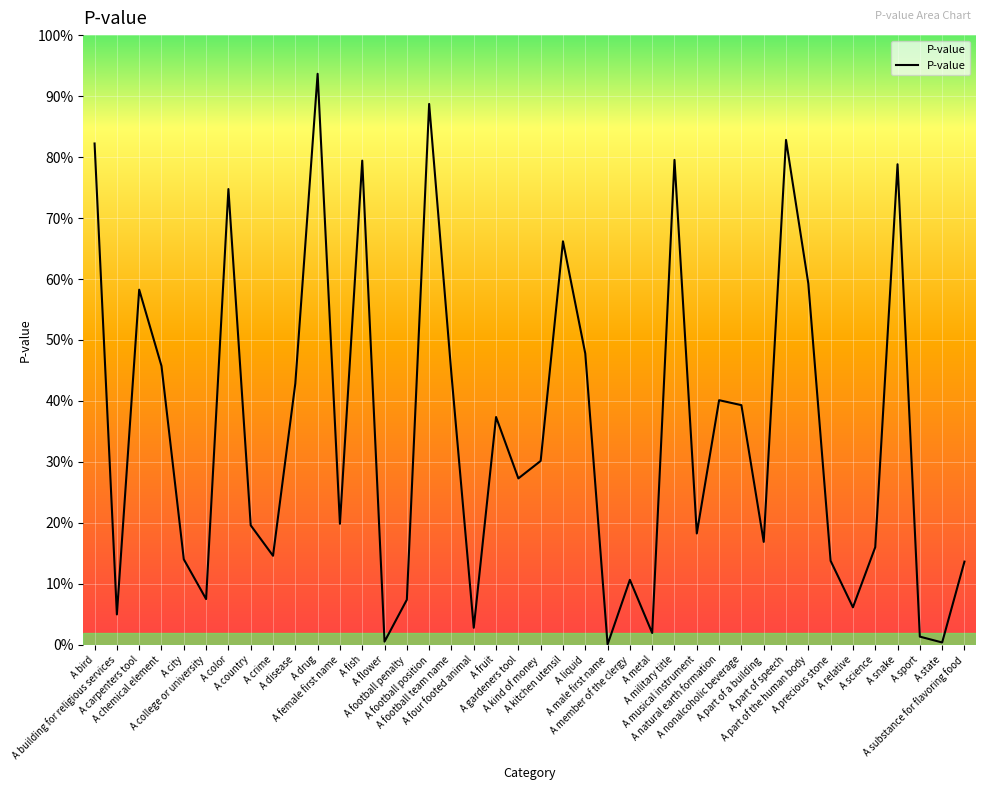

What value does the data have at A drug?

0.9